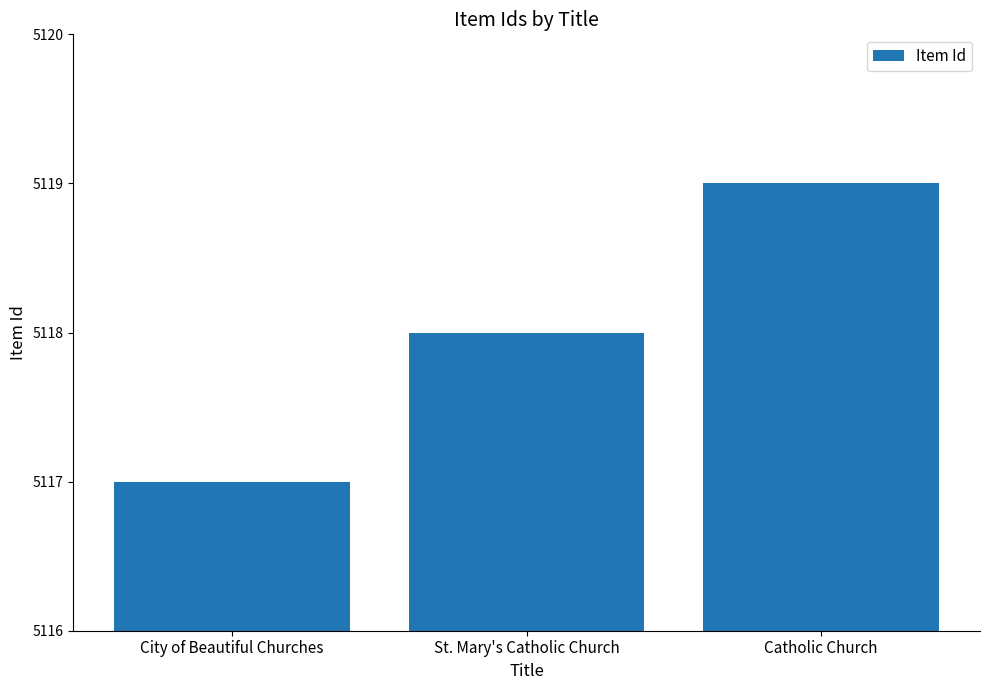

Count the number of categories in the chart.

3